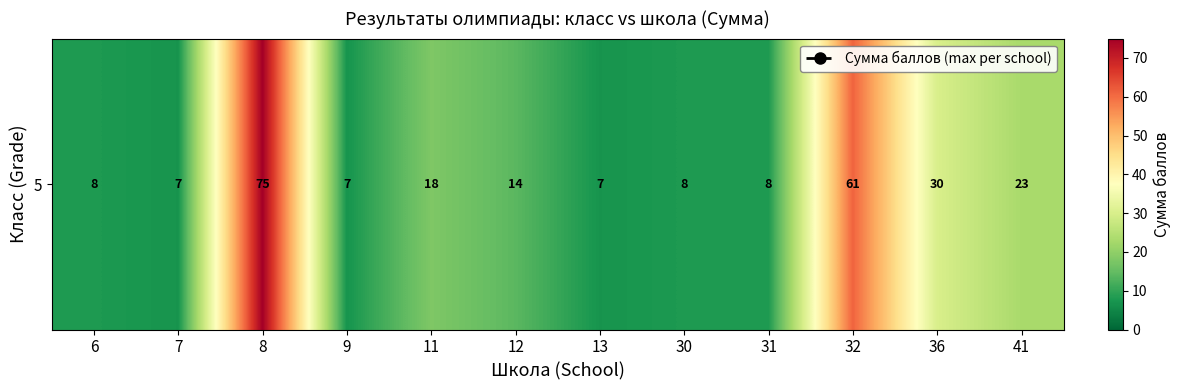

Rank the categories by value from lowest to highest.

7, 9, 13, 6, 30, 31, 12, 11, 41, 36, 32, 8